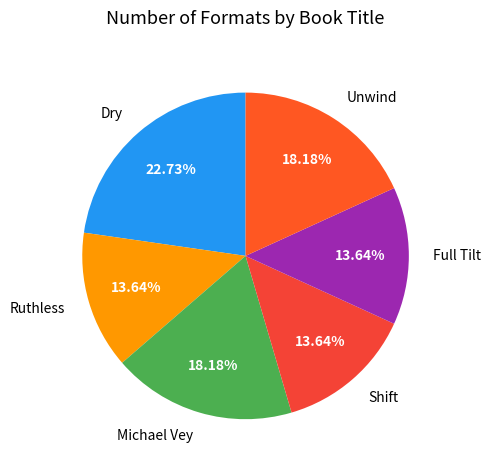

How many slices are in this pie chart?

6